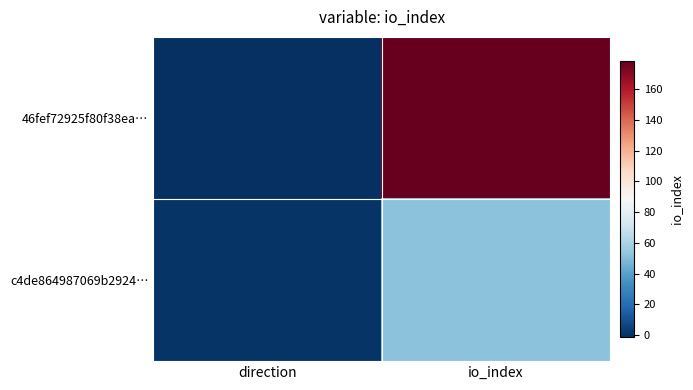

Which series changed the most between direction and io_index?

46fef72925f80f38ea…